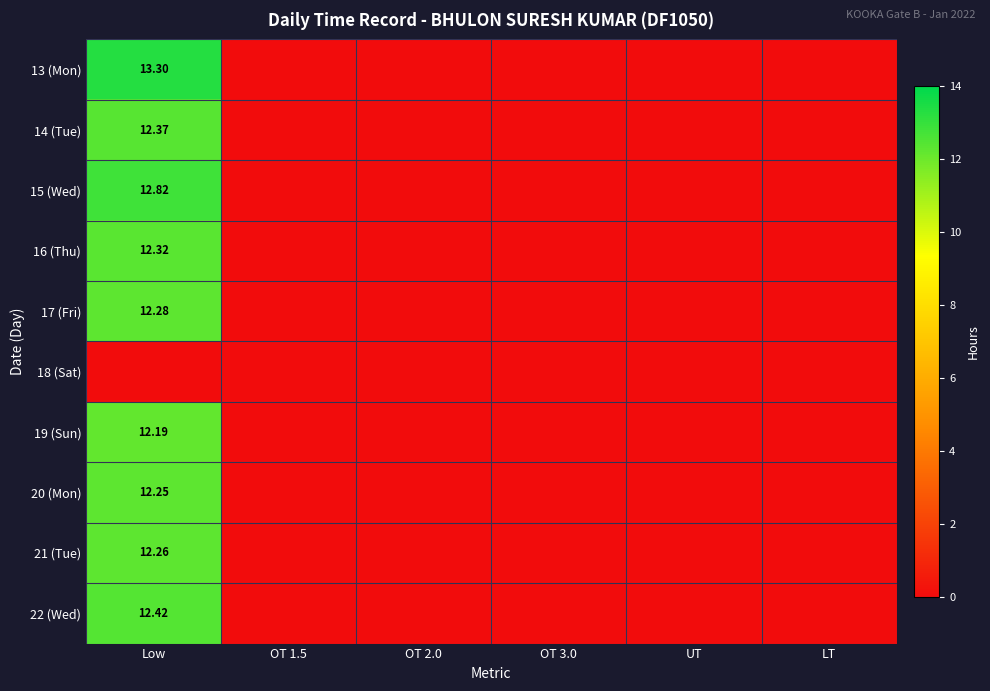

What is the greatest value displayed?

13.3